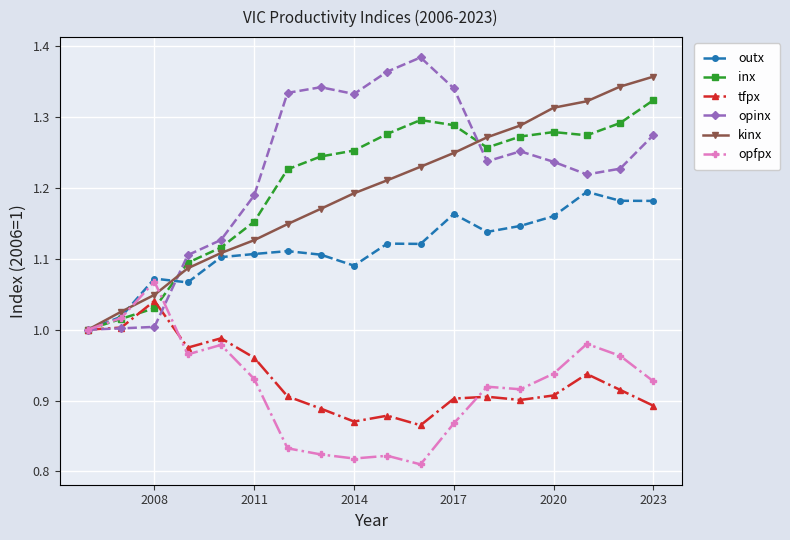

Which series has the widest spread of values?

opinx